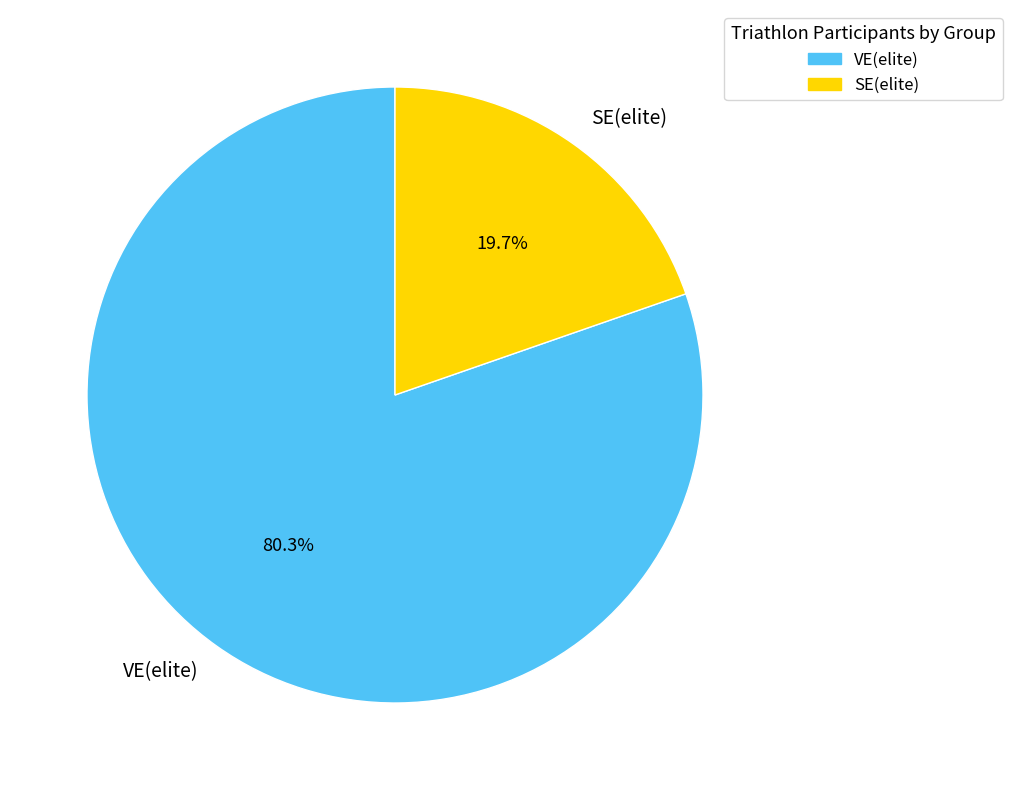

The VE(elite) slice represents 80% of the pie. True or false?

True